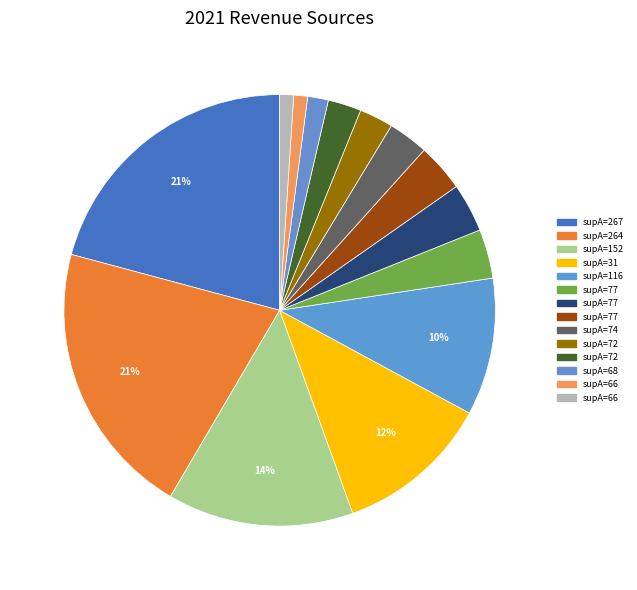

Does any single category account for the majority?

No